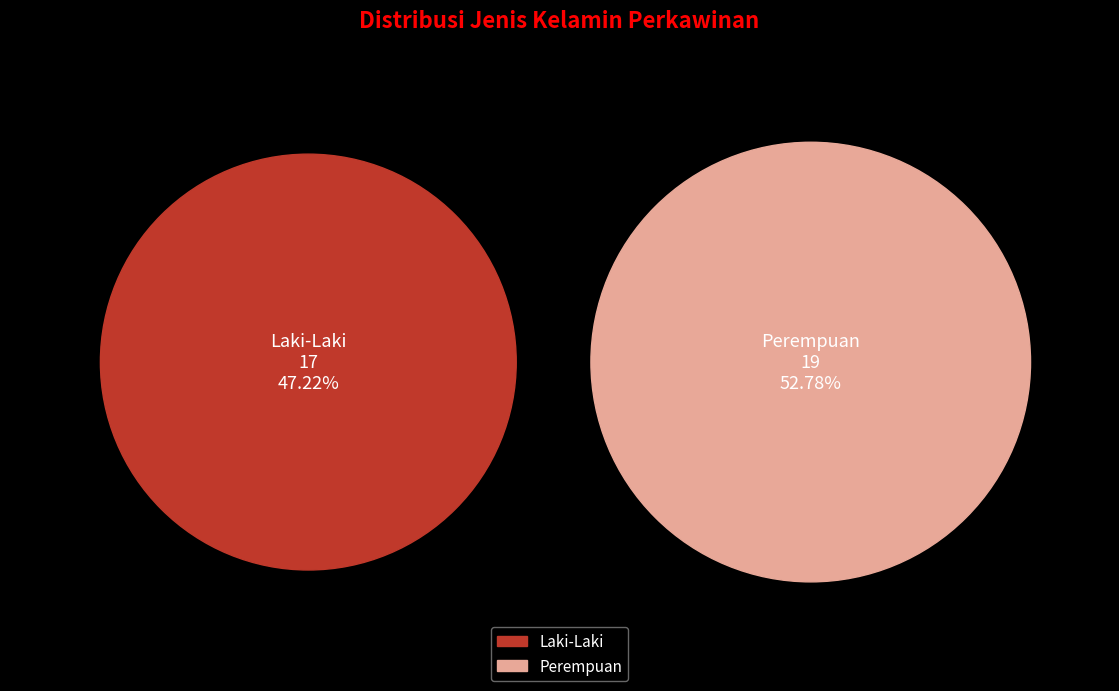

What is the majority slice?

Perempuan